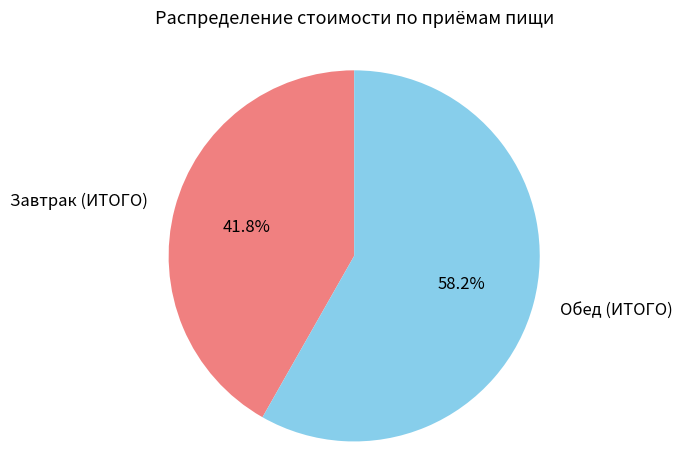

What is the largest slice in the pie chart?

Обед (ИТОГО)